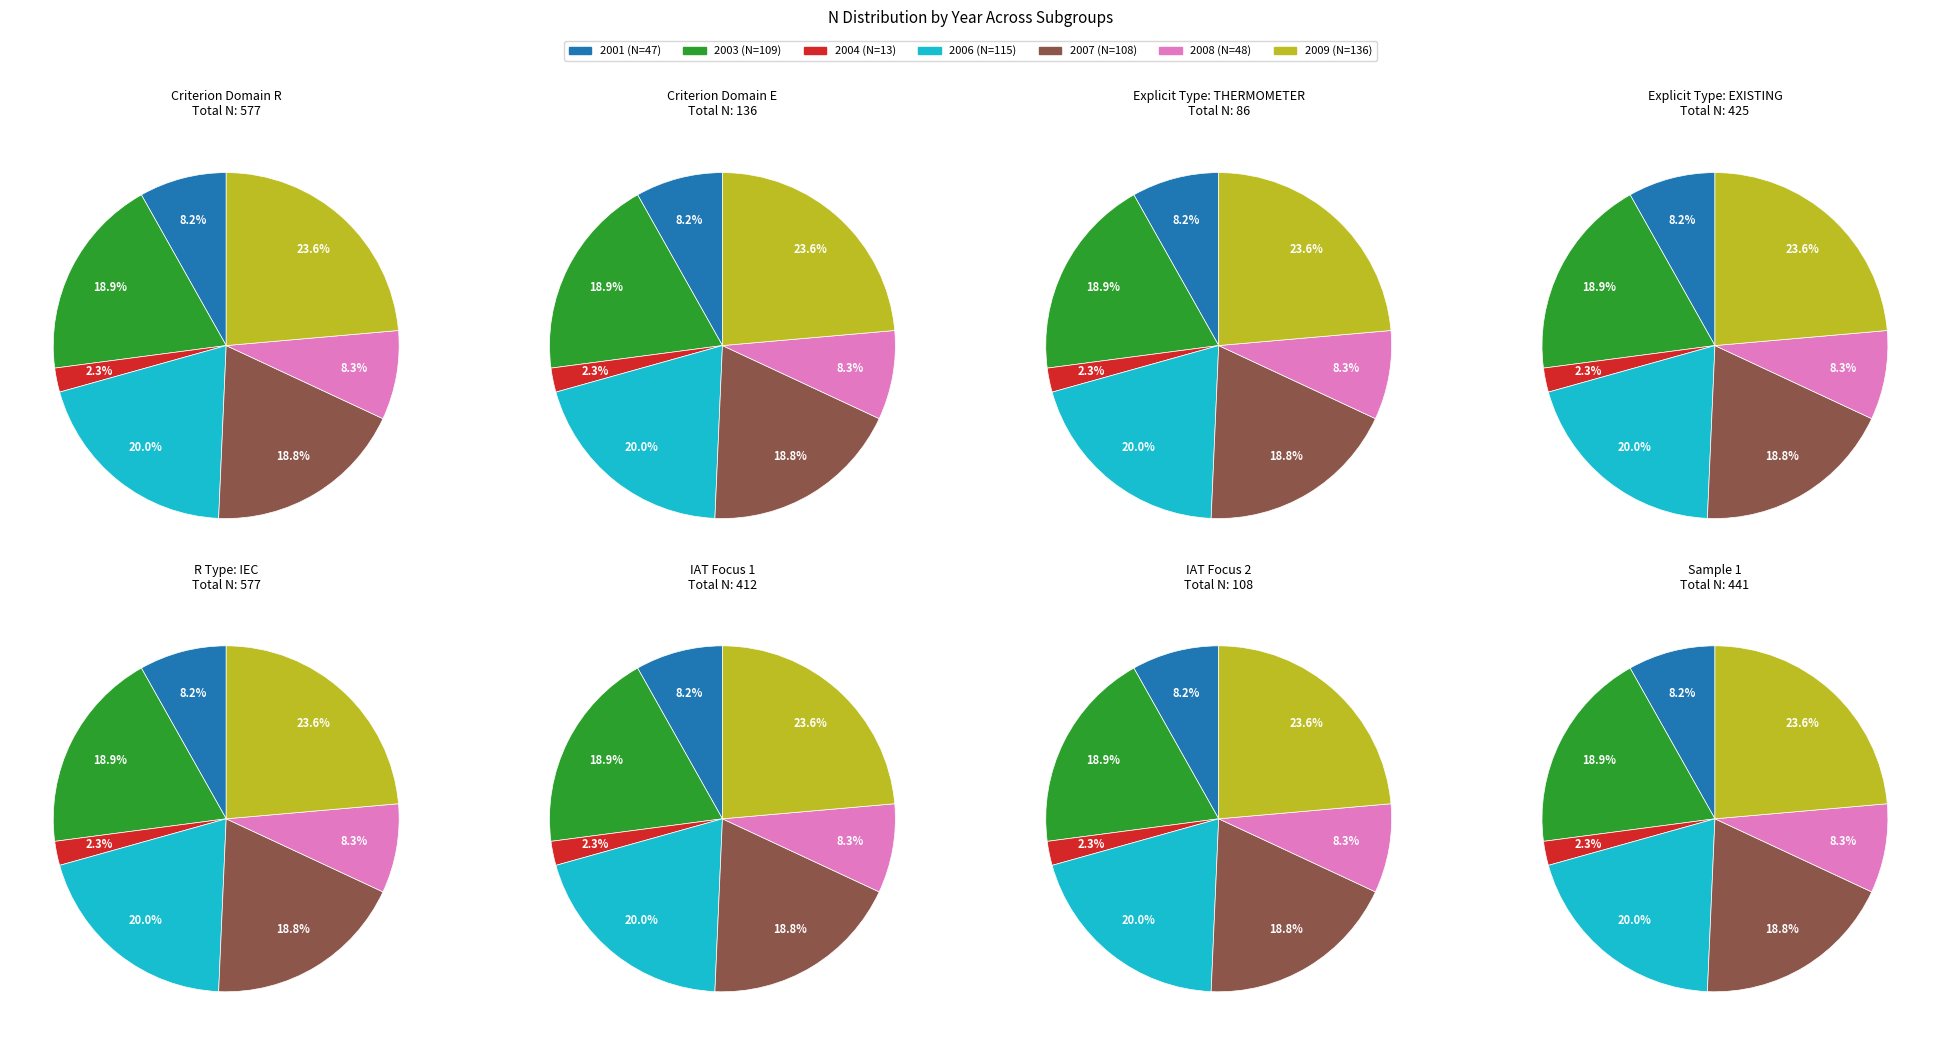

Count the number of slices in the pie.

7